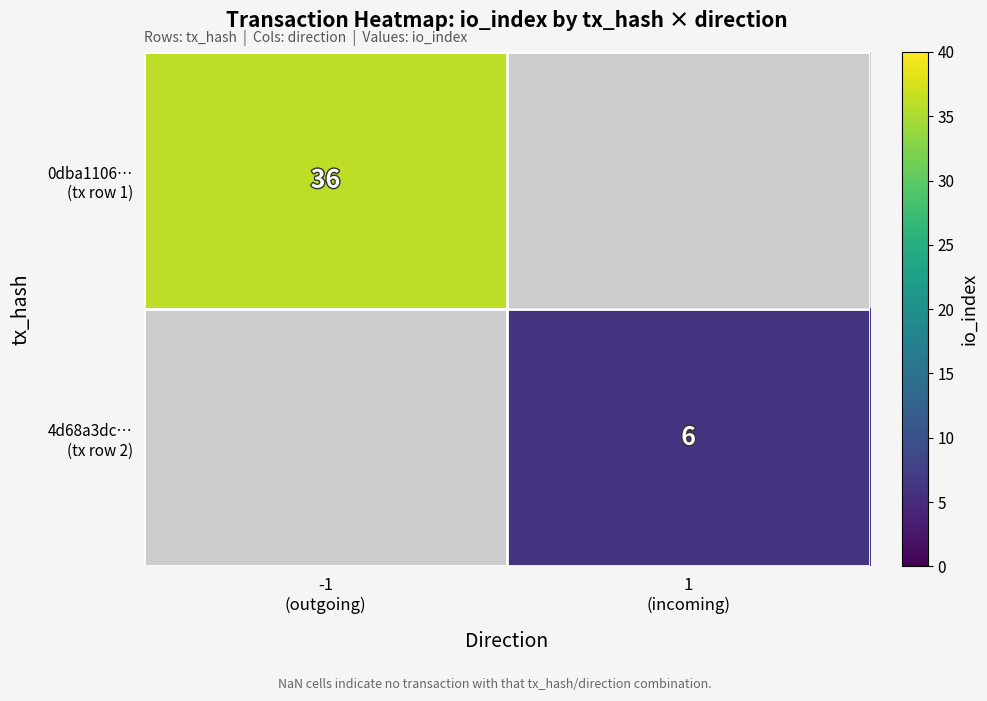

Which category has the highest value in the 0dba1106… (tx row 1) series?

-1 (outgoing)